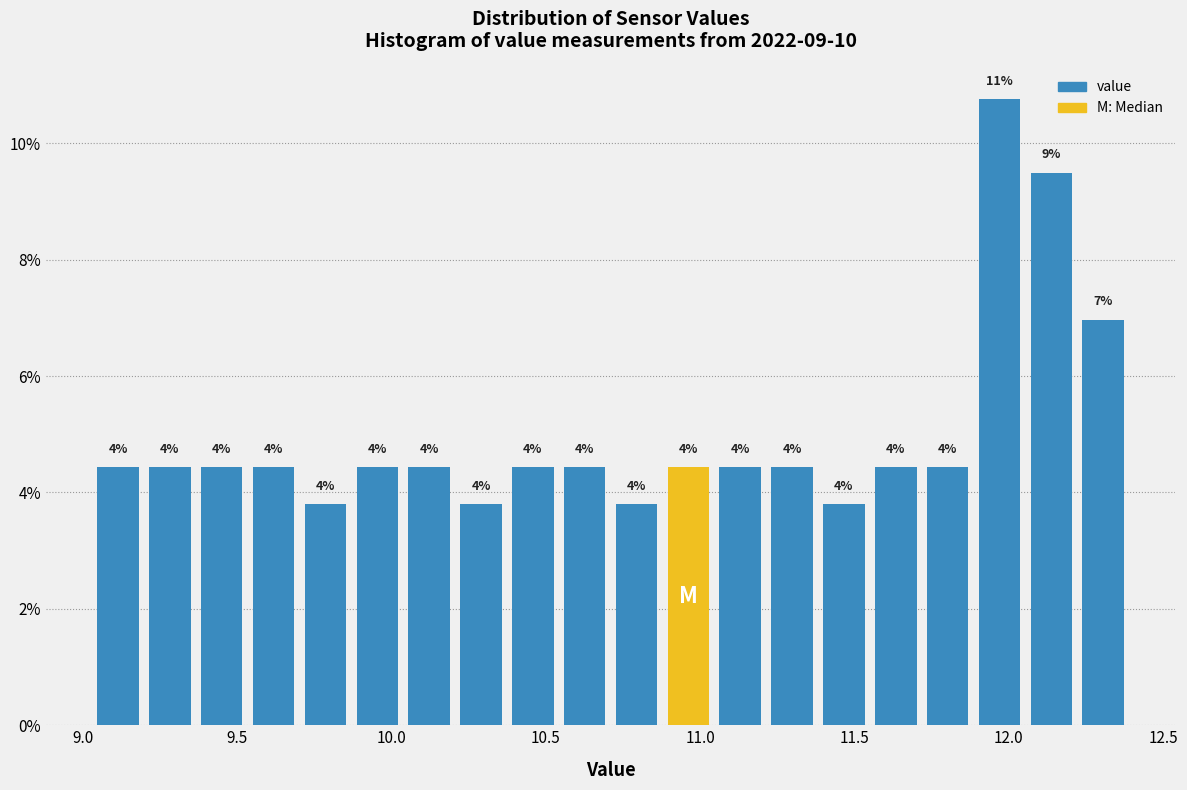

Read against the x-axis, roughly where is the centre of the tallest bar?

11.95